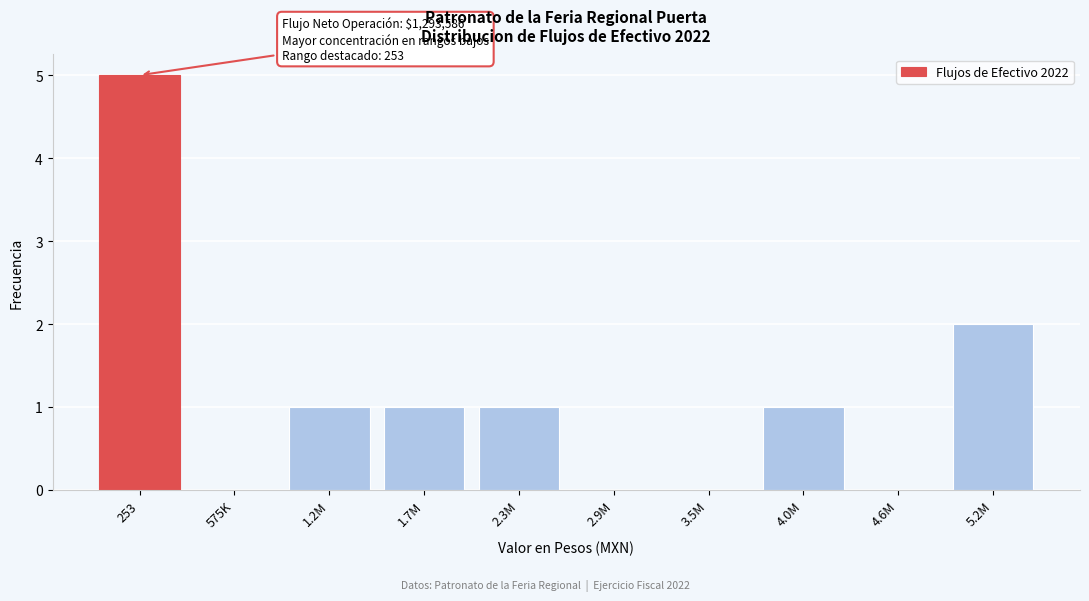

Reading right to left, list all the values displayed in this chart.

5.2M=2	4.6M=0	4.0M=1	3.5M=0	2.9M=0	2.3M=1	1.7M=1	1.2M=1	575K=0	253=5